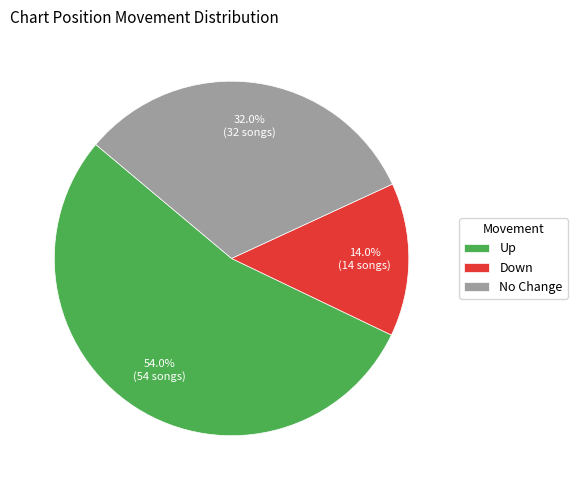

How many segments does this pie chart have?

3